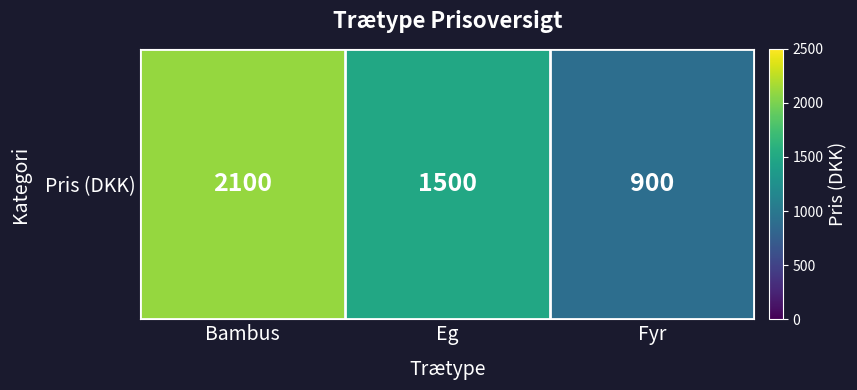

Reading left to right, extract all data points from this chart.

Bambus=2100	Eg=1500	Fyr=900